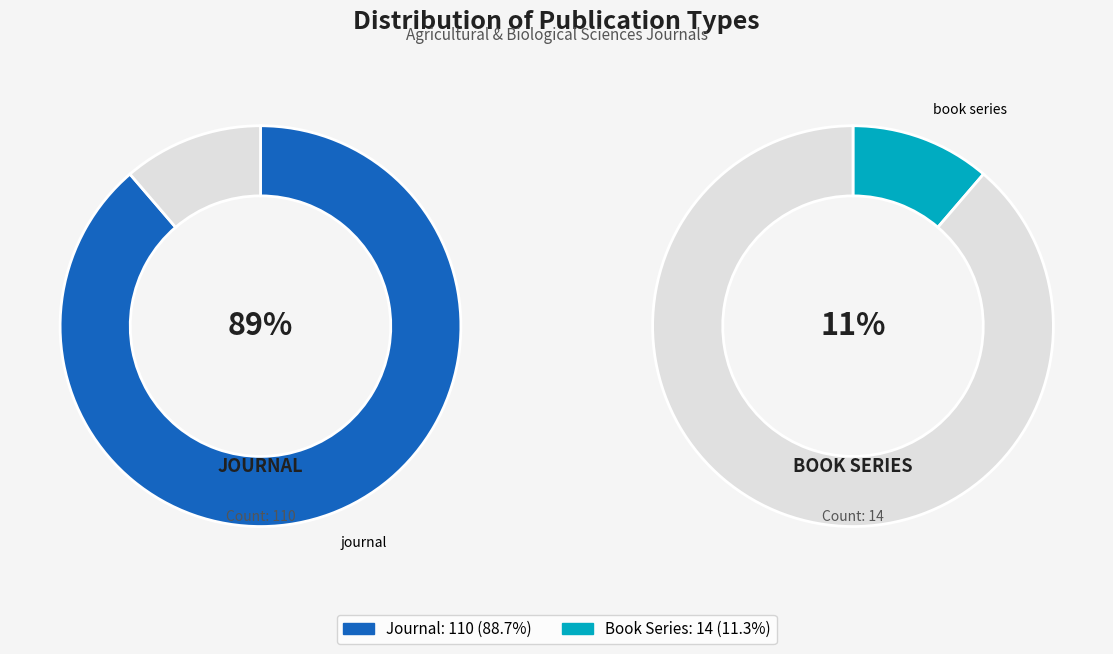

Rank the categories by value from highest to lowest.

journal, book series